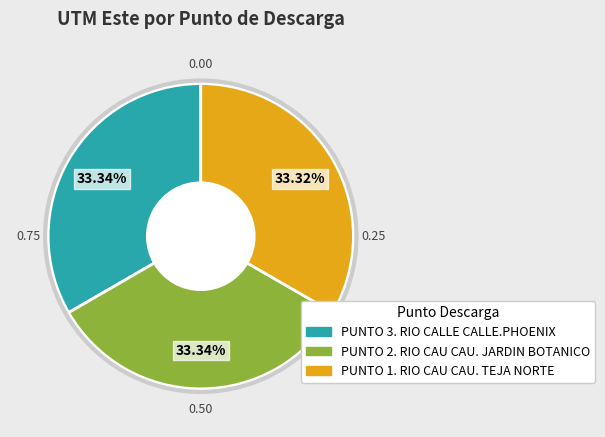

To the nearest percent, what percentage of the pie is PUNTO 1. RIO CAU CAU. TEJA NORTE?

33%